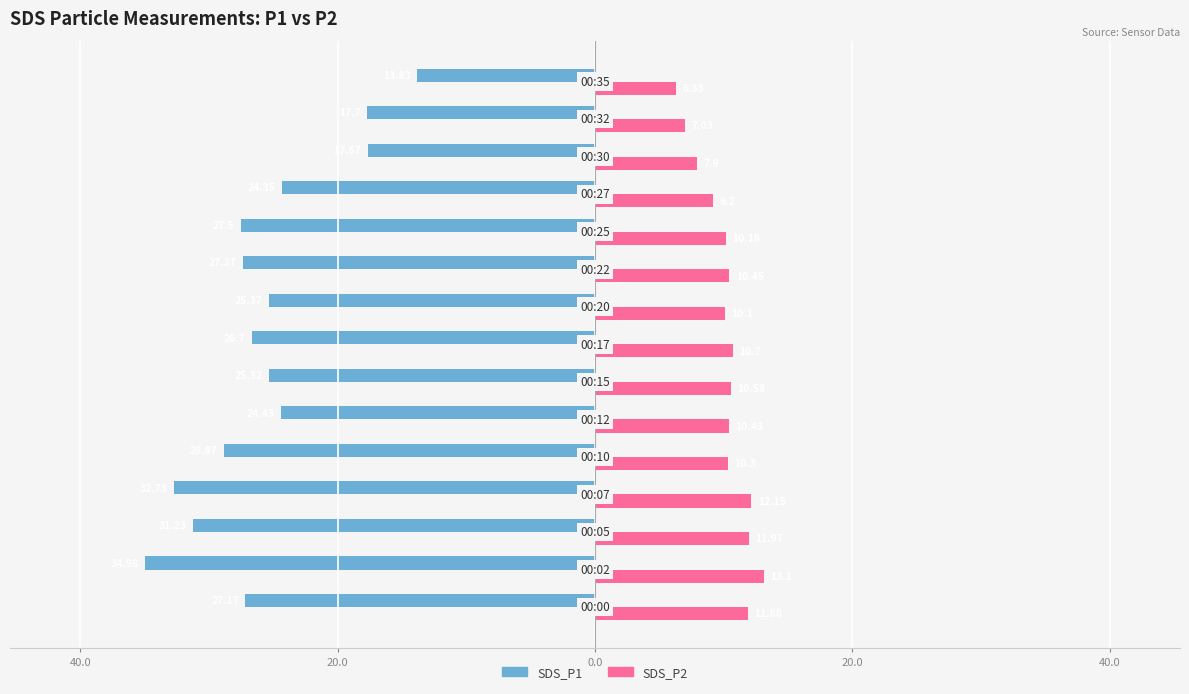

What is the maximum value for SDS_P2?

13.1